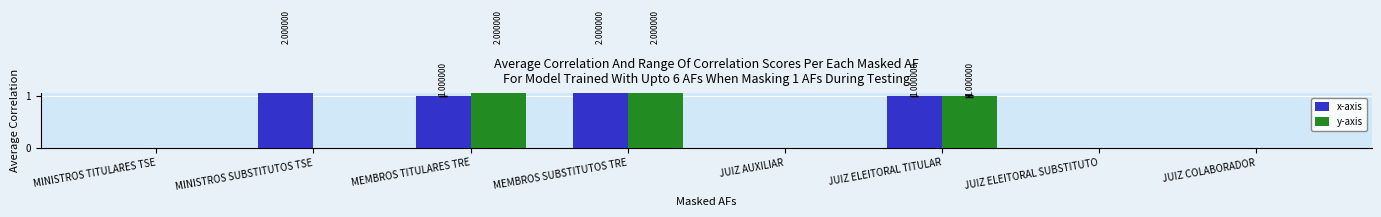

What position from the right is MEMBROS TITULARES TRE?

6